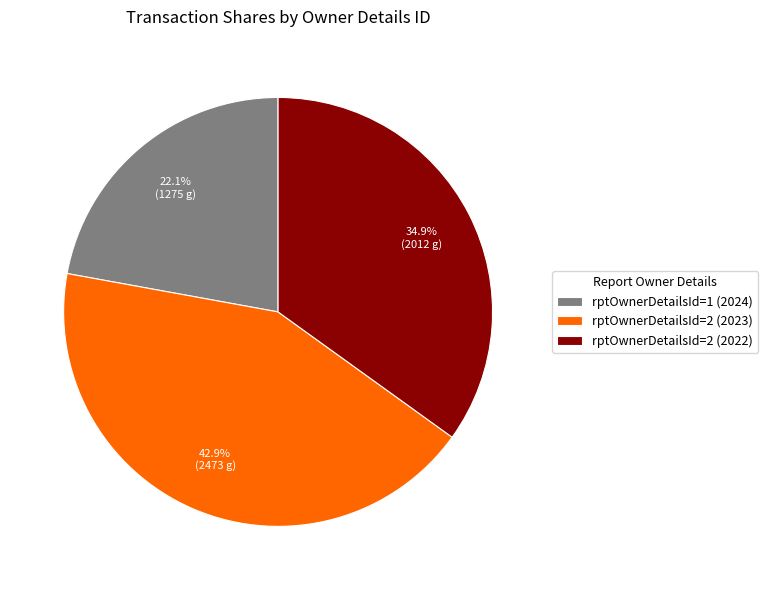

Between rptOwnerDetailsId=1 (2024) and rptOwnerDetailsId=2 (2023), which is larger?

rptOwnerDetailsId=2 (2023)